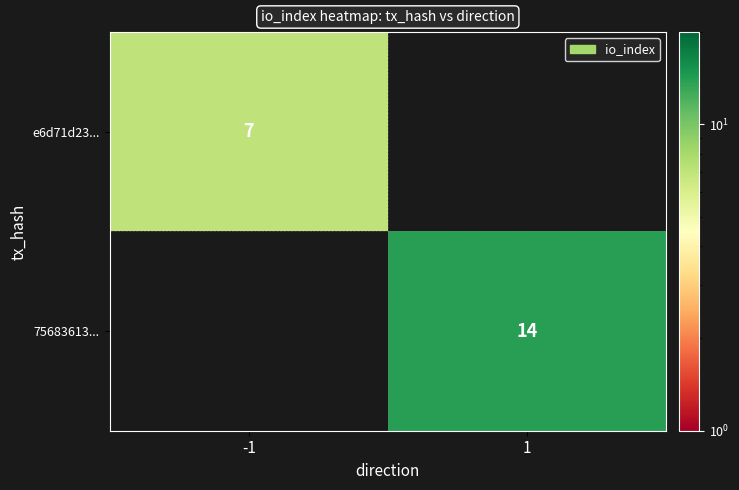

At how many categories does at least one series exceed 12?

1